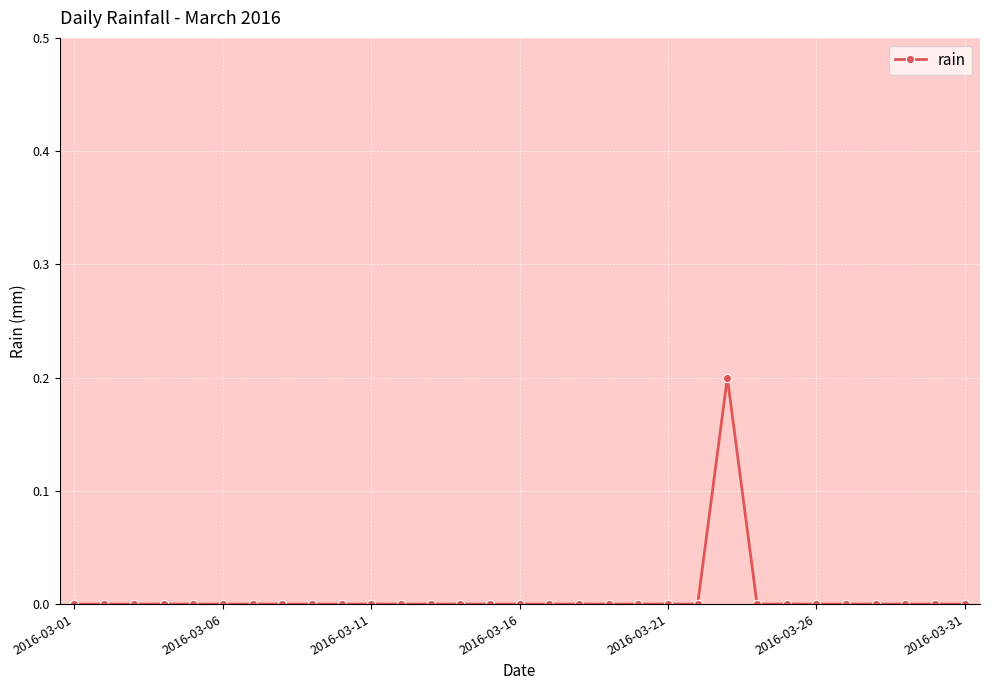

True or false: there are more than 0 points higher than both neighbors.

True